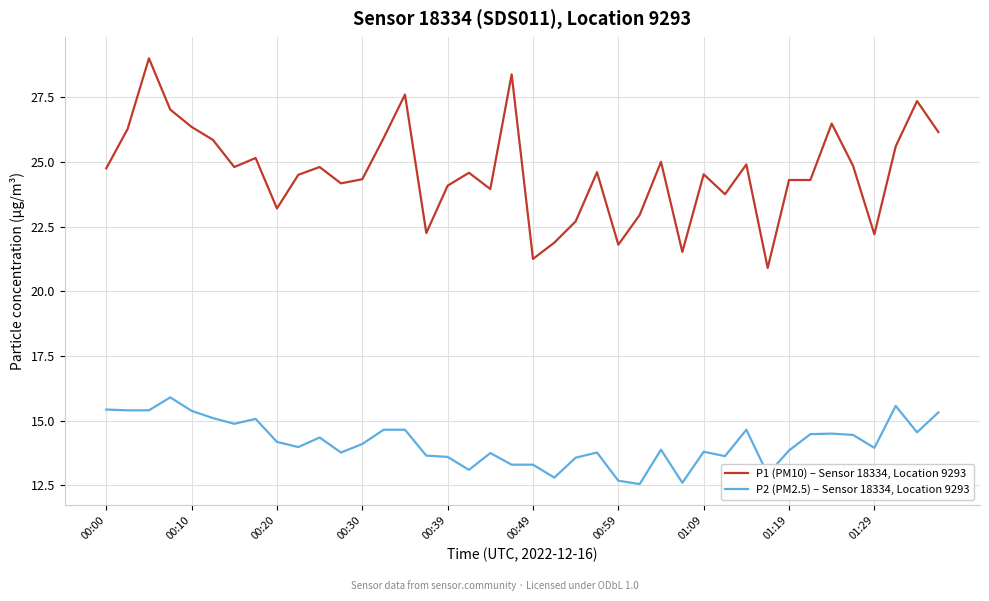

How many distinct data groups are displayed?

2